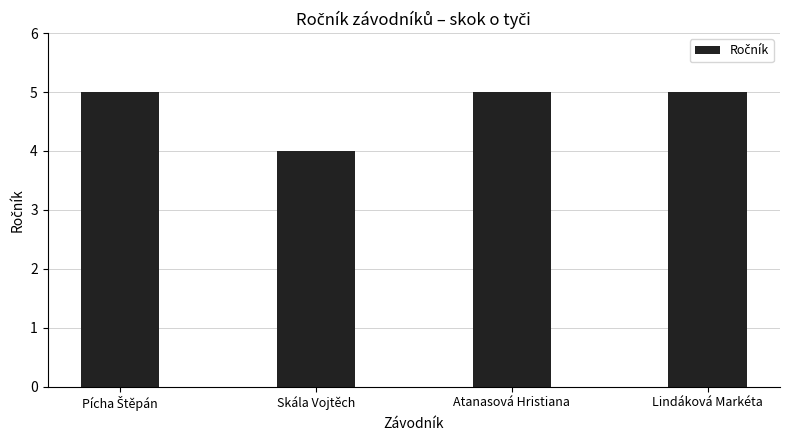

At which category does the chart reach its minimum across all series?

Skála Vojtěch